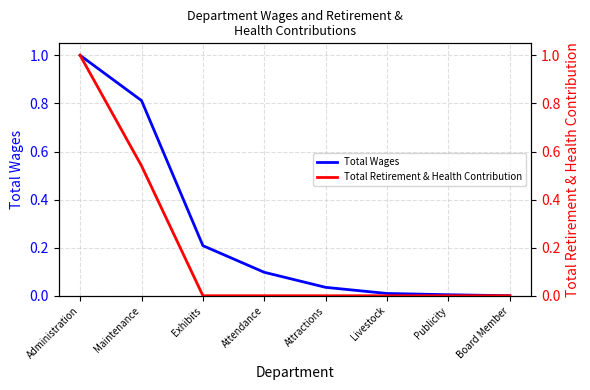

True or false: Total Retirement & Health Contribution and Total Wages cross at least once.

False